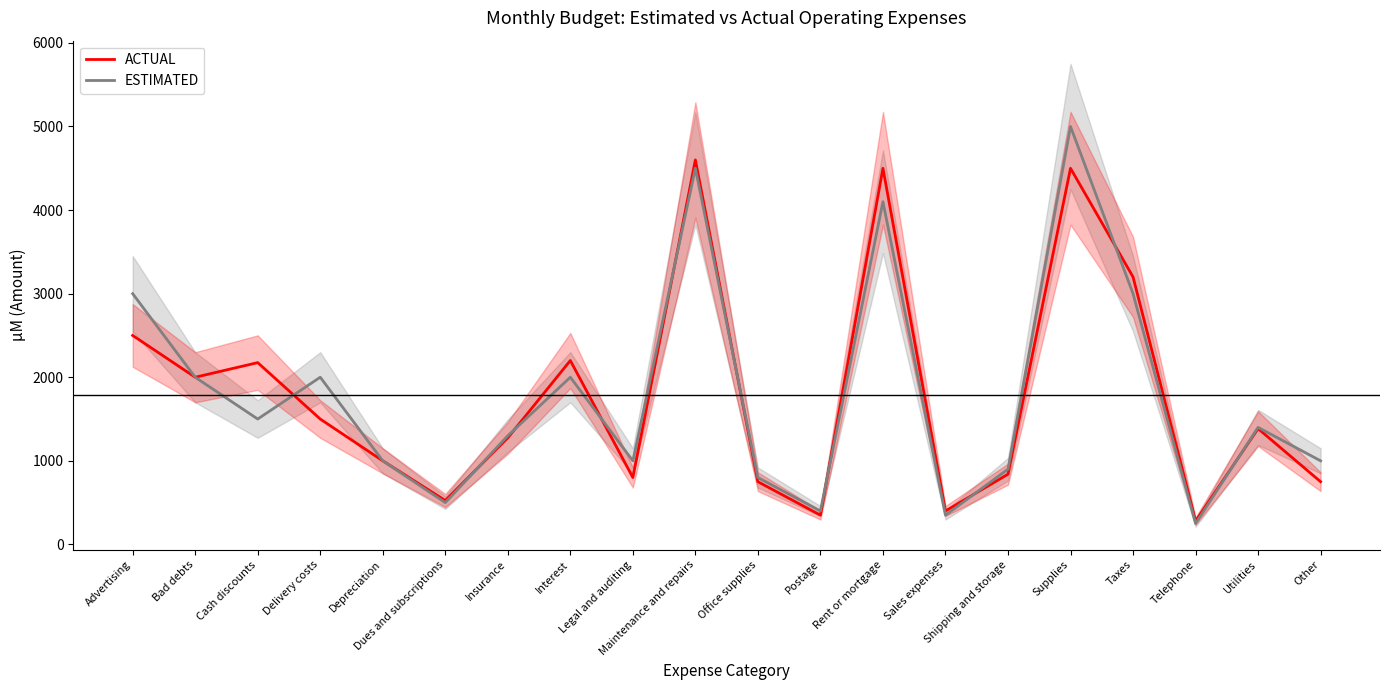

The value of ESTIMATED at Other is 1000. True or false?

True